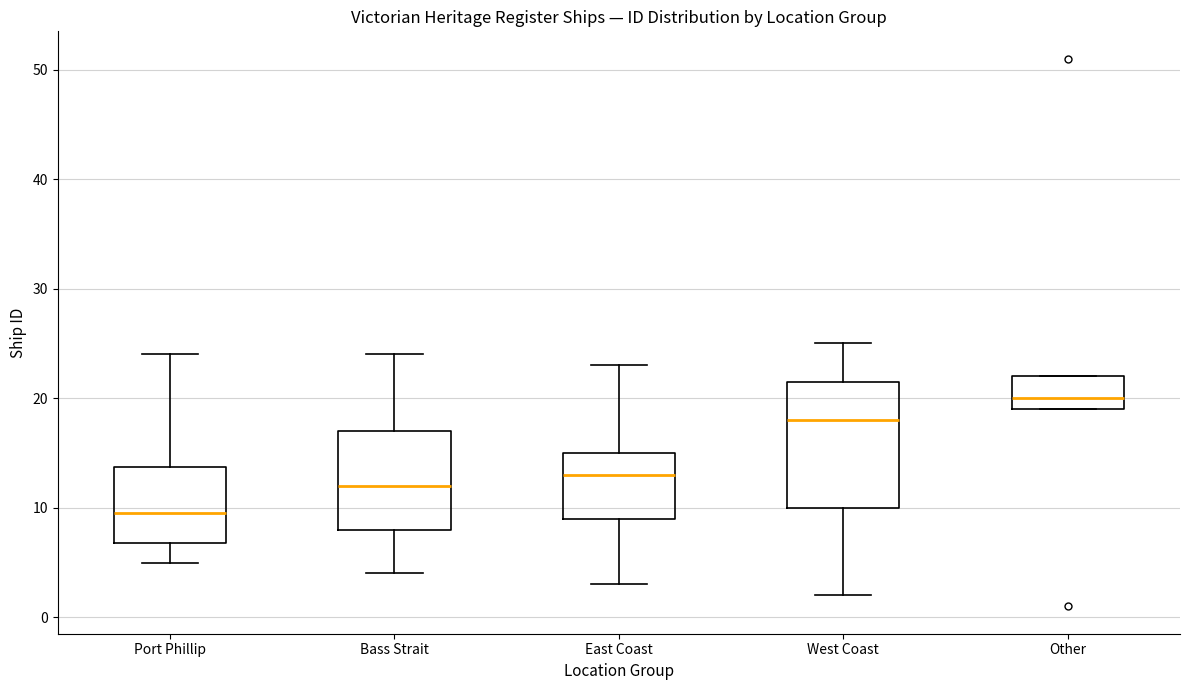

Comparing the boxes themselves (not the whiskers), which one is the tallest?

West Coast